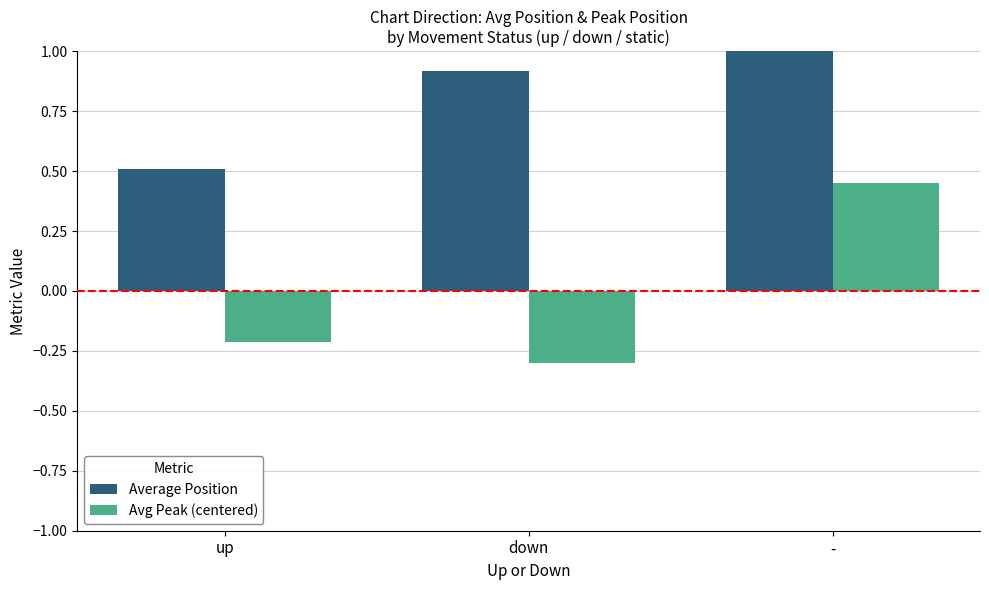

Which category has the highest value in the Average Position series?

-